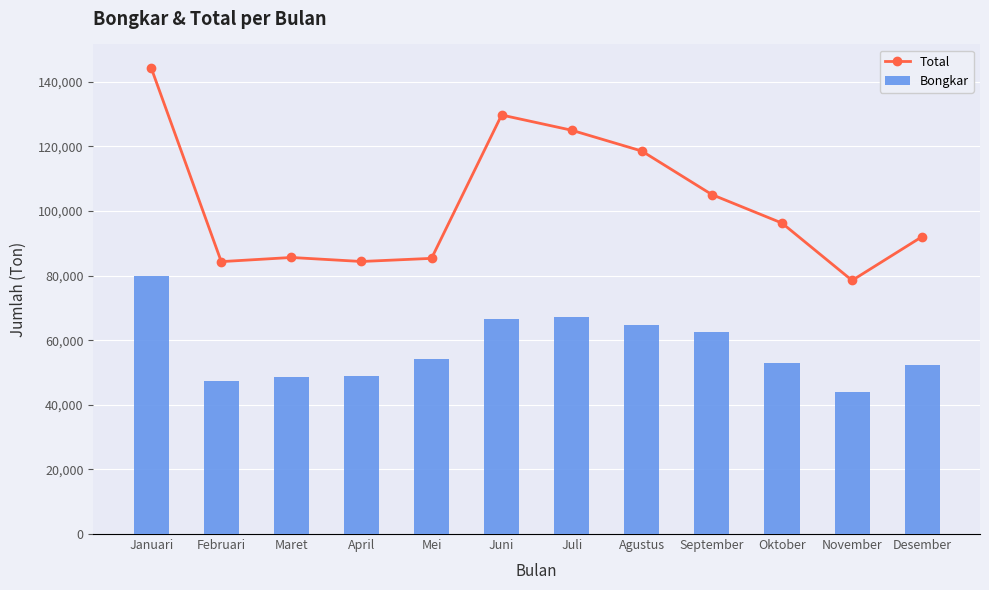

Which has a higher value, April or Oktober?

Oktober